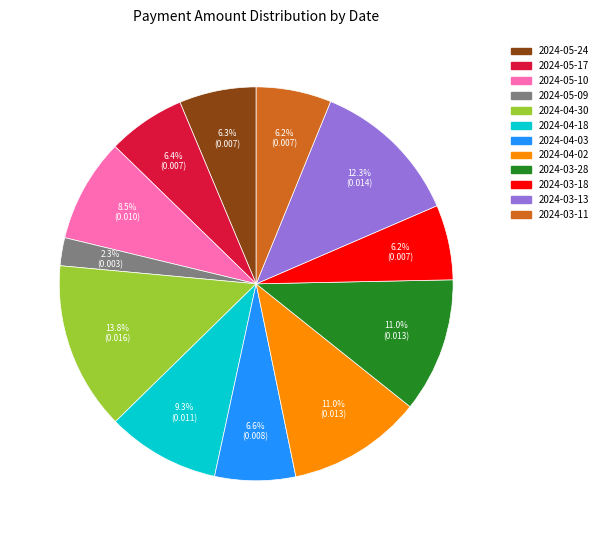

Count the number of slices in the pie.

12